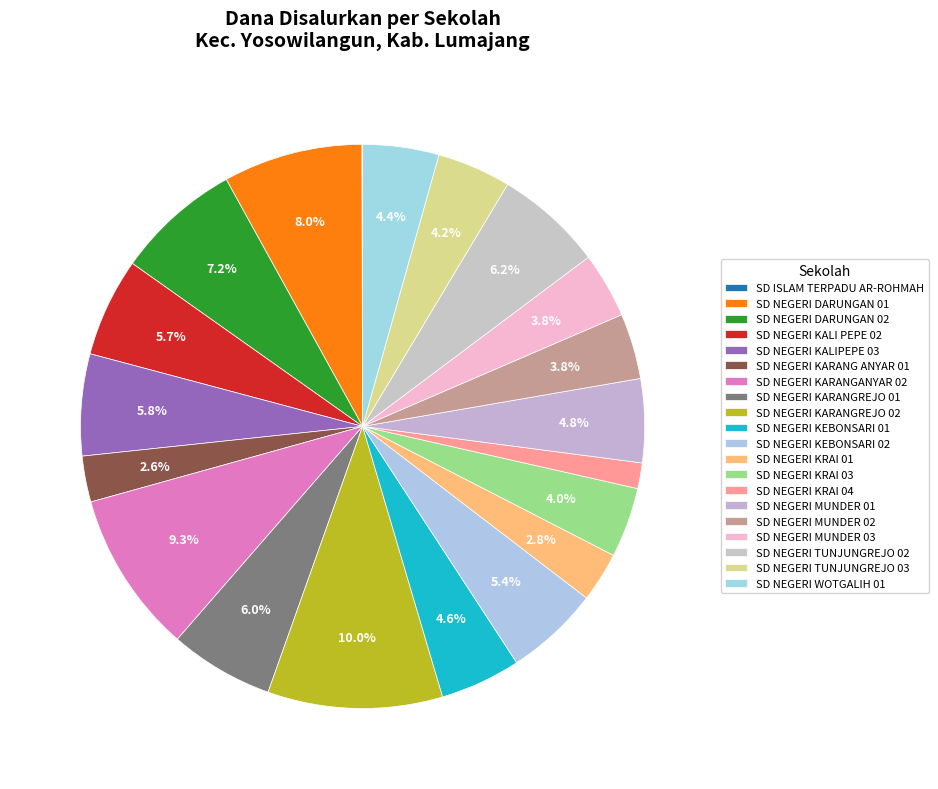

Which has a higher value, SD ISLAM TERPADU AR-ROHMAH or SD NEGERI TUNJUNGREJO 02?

SD NEGERI TUNJUNGREJO 02